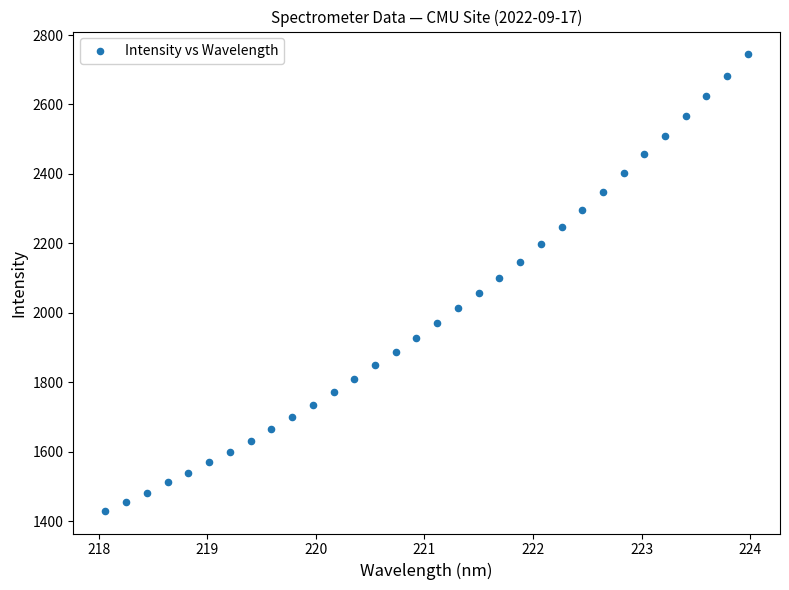

What is the range of Y values (max minus min)?

1314.5